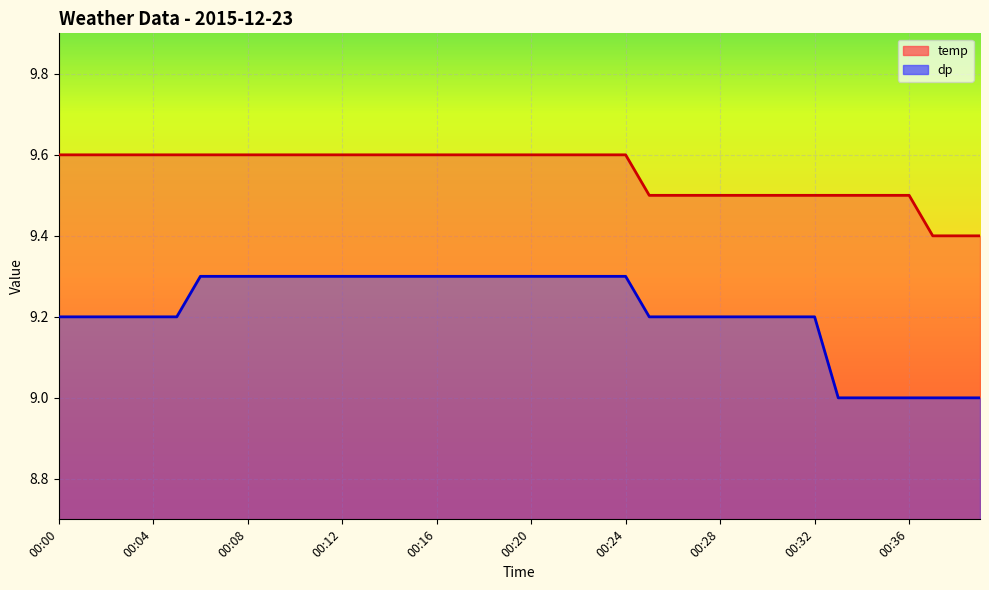

True or false: dp has a value of 9.2 at 00:27.

True